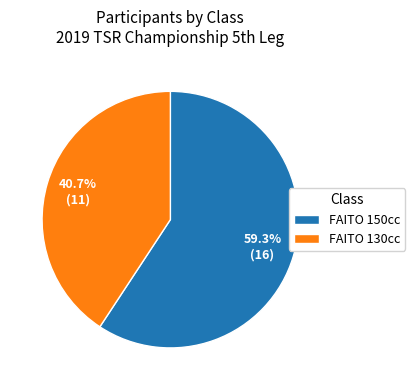

Combined, what portion of the pie is FAITO 150cc and FAITO 130cc?

100.0%